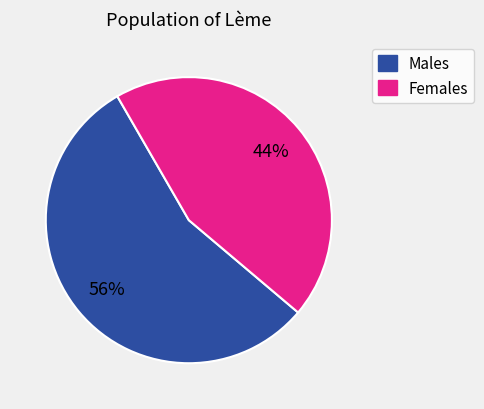

To the nearest percent, what is the average slice percentage?

50%